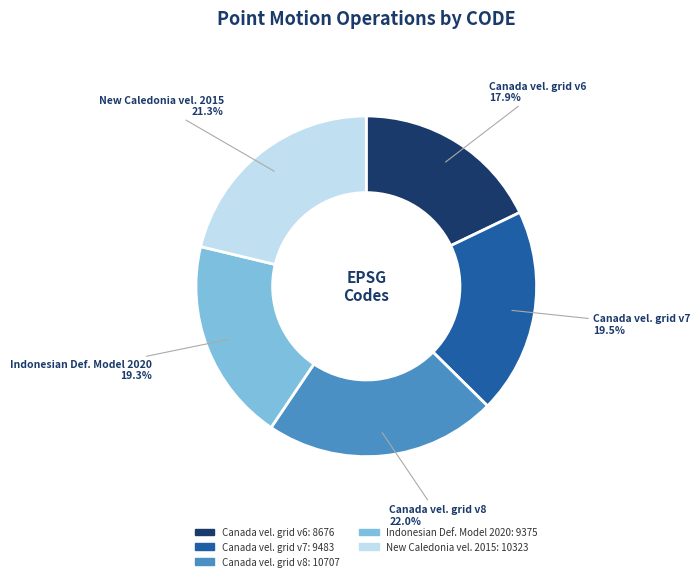

Does any single category account for the majority?

No